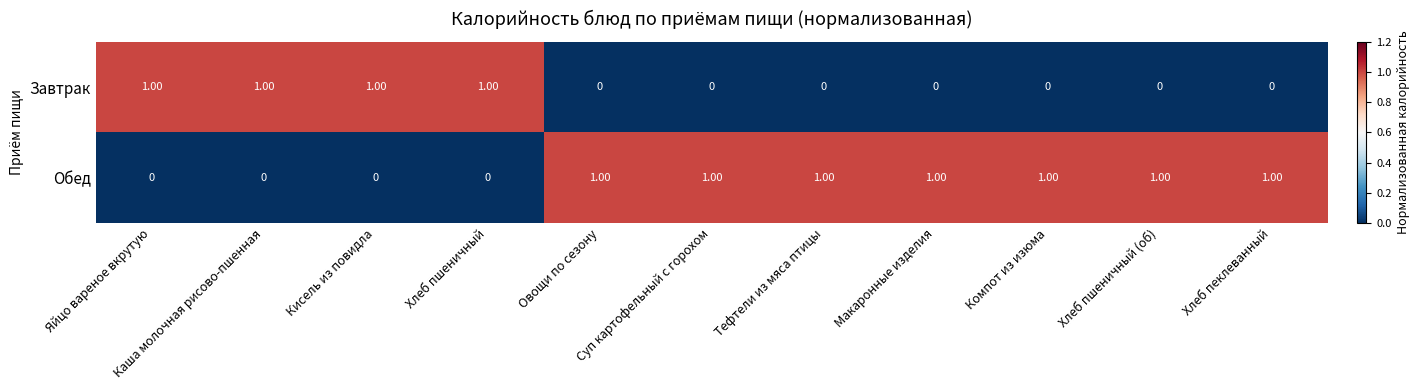

What is the sum of all Обед values?

7